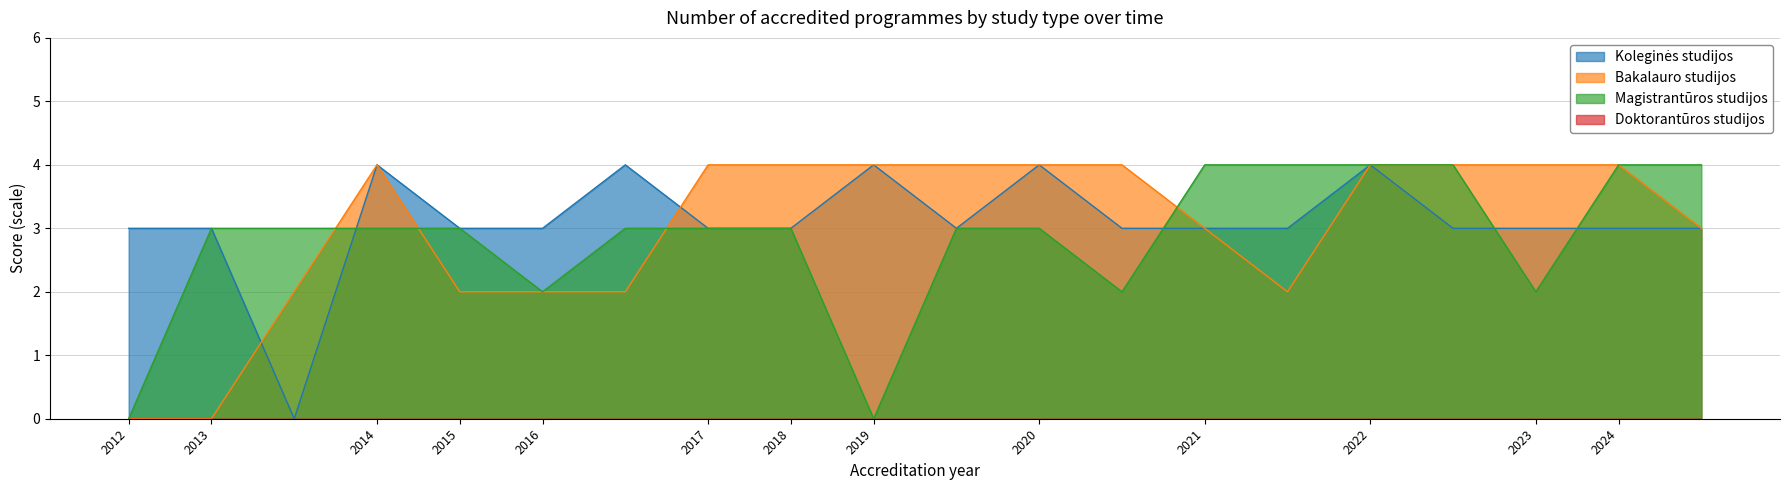

What is the sum of the Koleginės studijos values at 2016 and 2019?

7